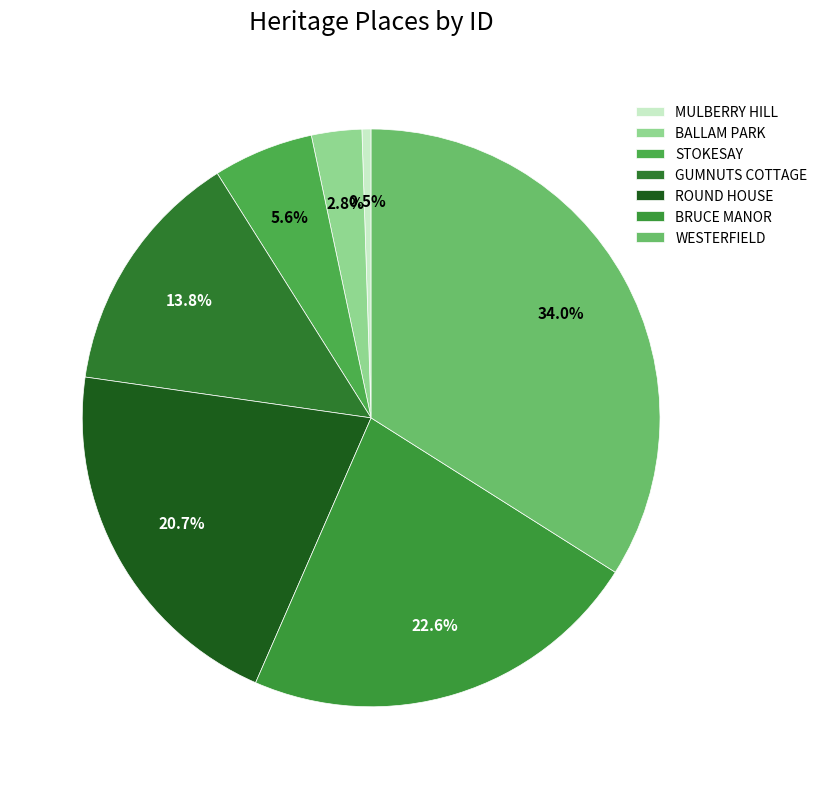

Which slice is the largest?

WESTERFIELD